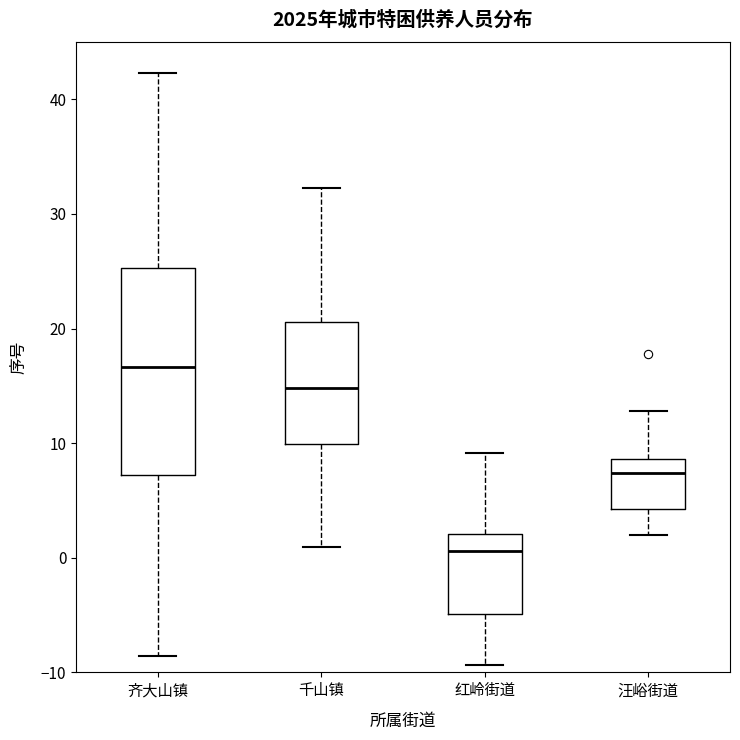

Comparing the boxes themselves (not the whiskers), which one is the tallest?

齐大山镇